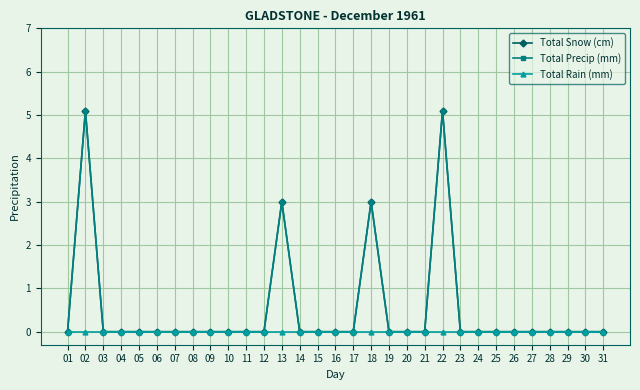

Which category has the highest value in the Total Snow (cm) series?

02